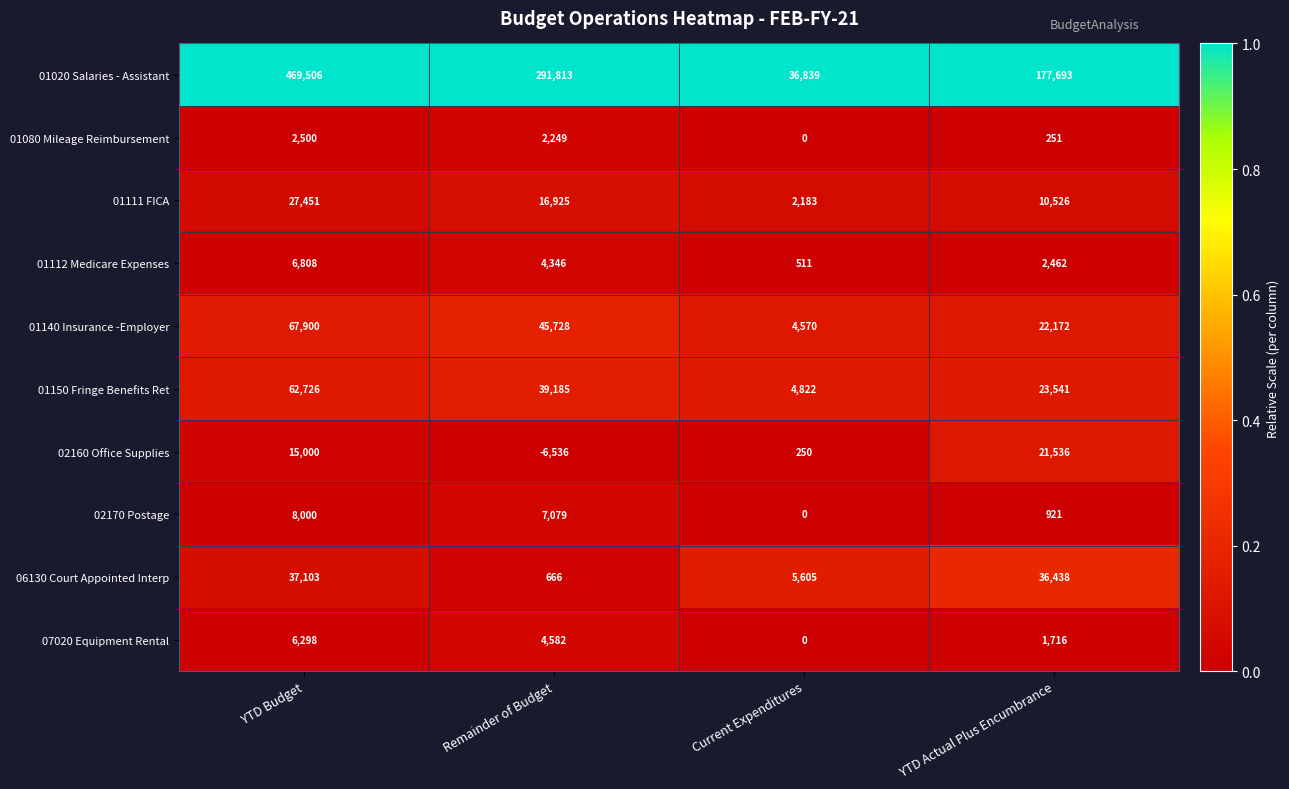

What is the difference between the highest and lowest values at Remainder of Budget?

298349